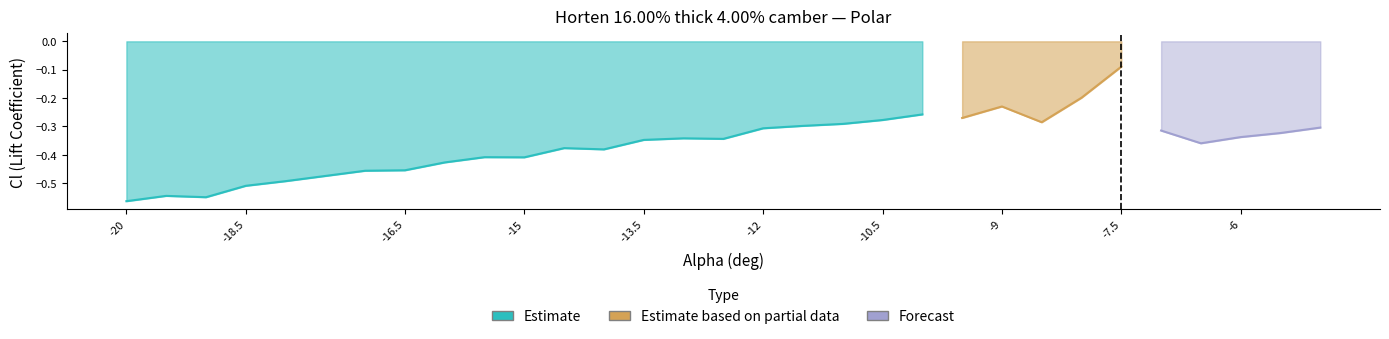

At which category does Cl reach its first local valley?

2